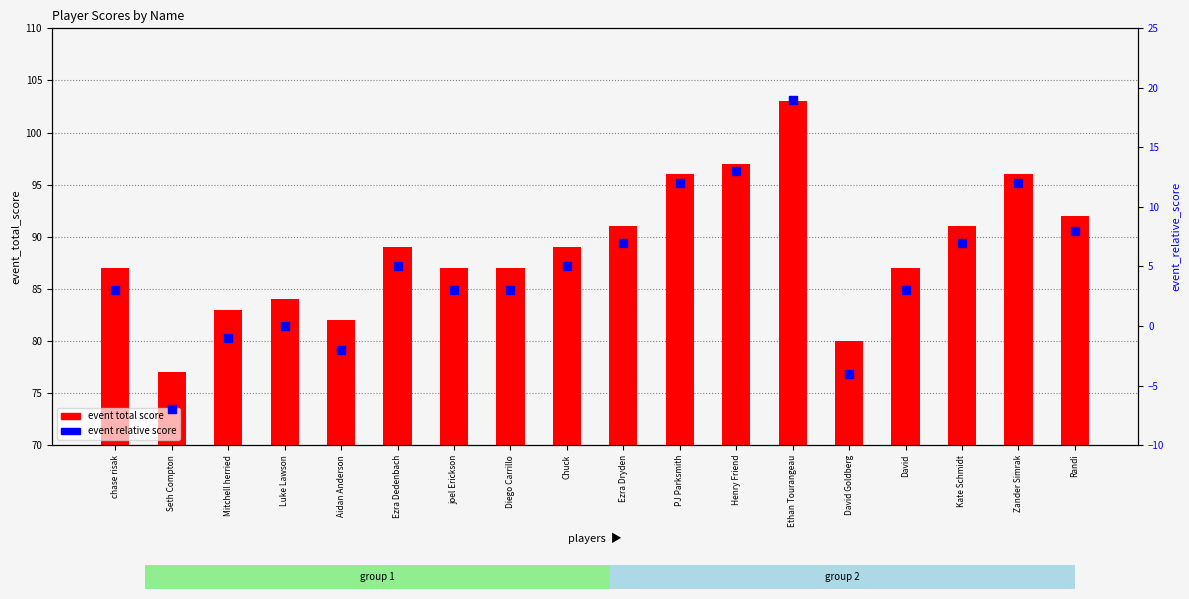

Which series has the largest total across all categories?

event total score